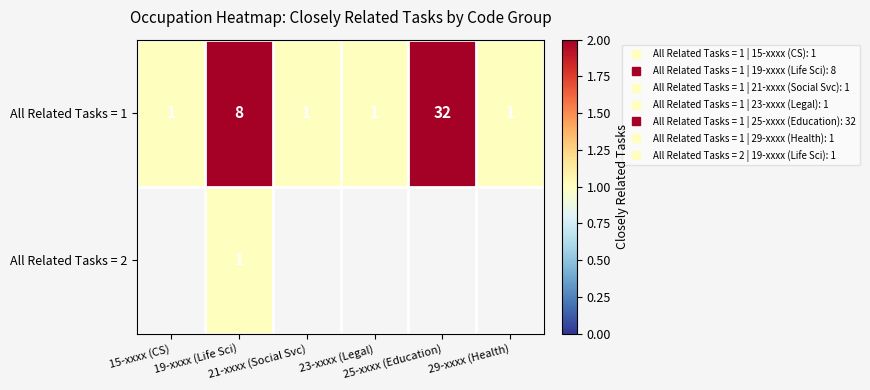

Which series has the largest total across all categories?

All Related Tasks = 1